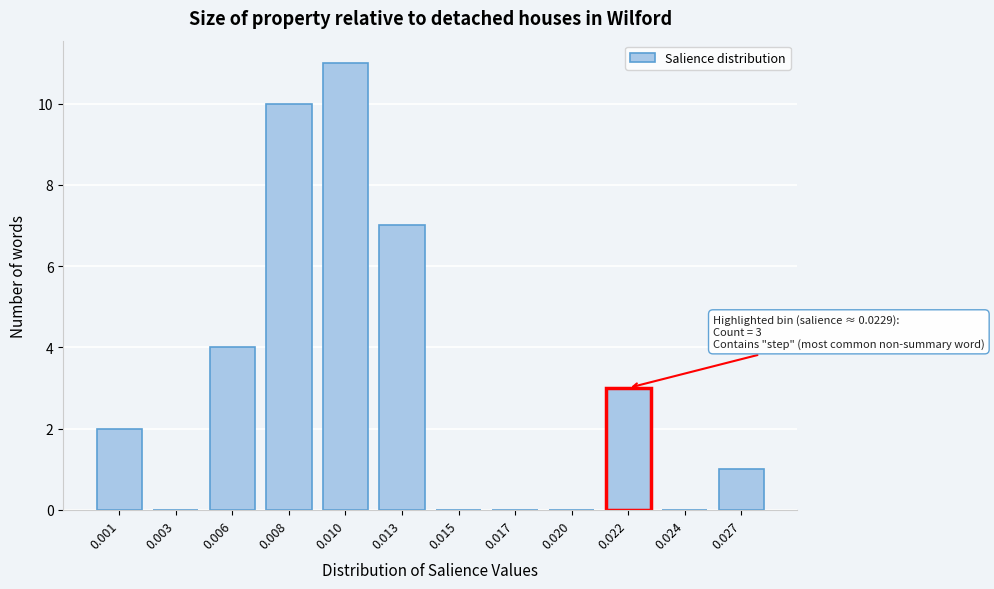

Reading left to right, extract all data points from this chart.

0.001=2	0.003=0	0.006=4	0.008=10	0.010=11	0.013=7	0.015=0	0.017=0	0.020=0	0.022=3	0.024=0	0.027=1